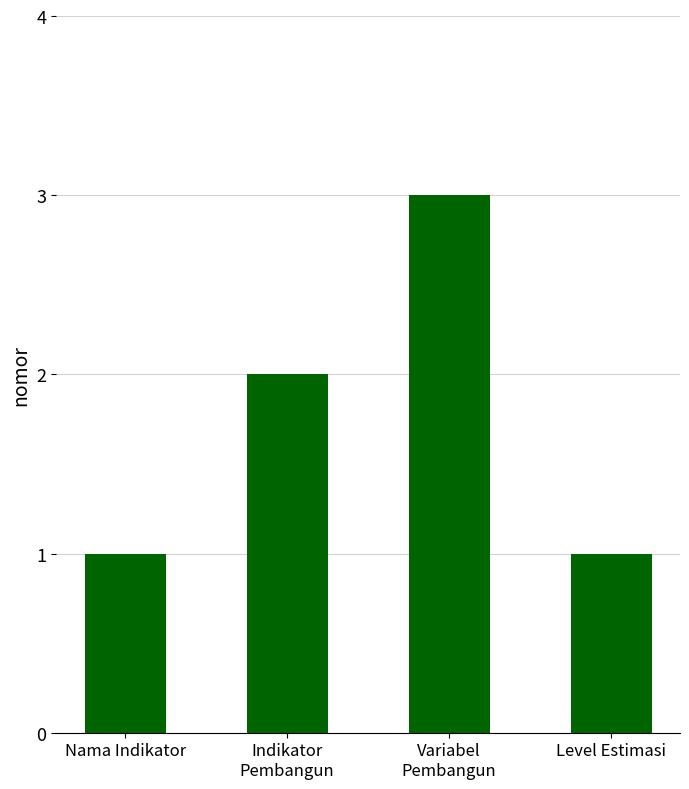

True or false: the data shows 0 at Nama Indikator.

False